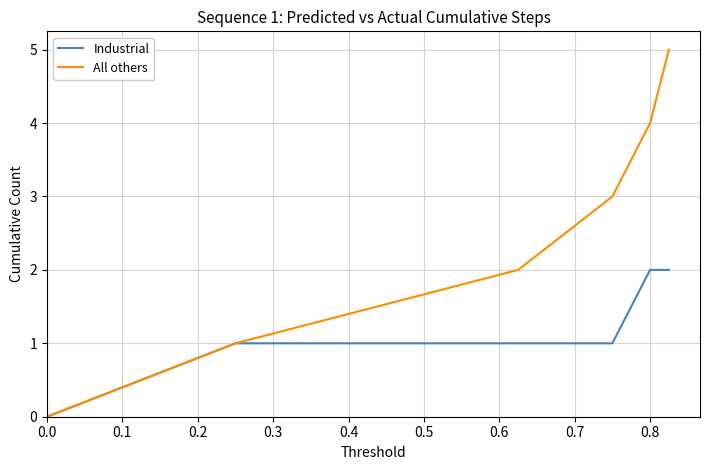

Which series has the largest total across all categories?

All others